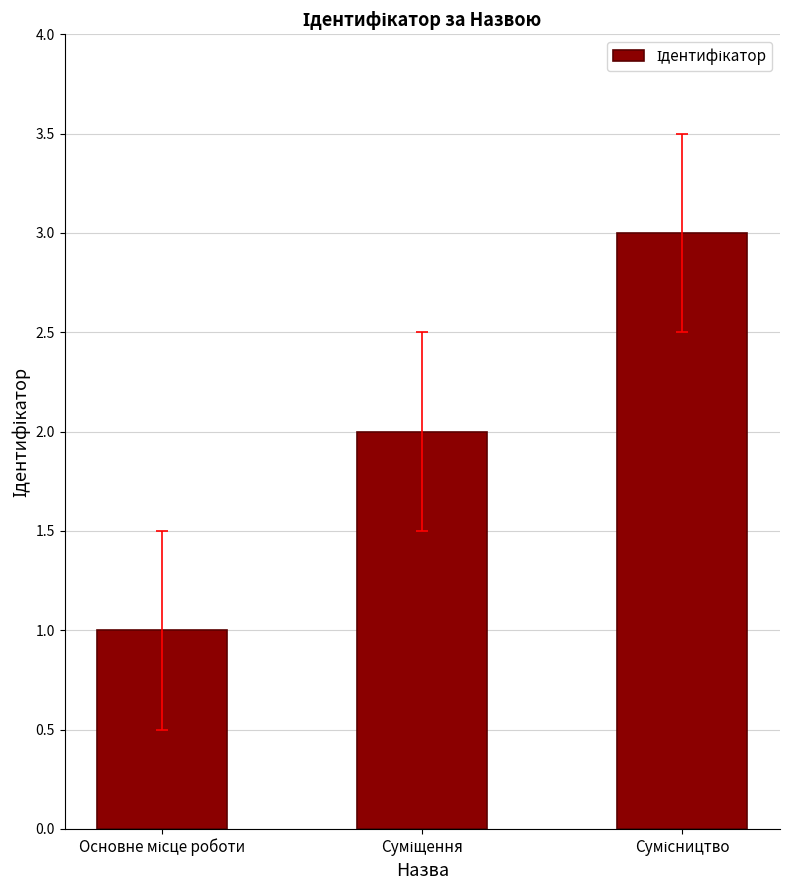

What is the maximum value shown in the chart?

3